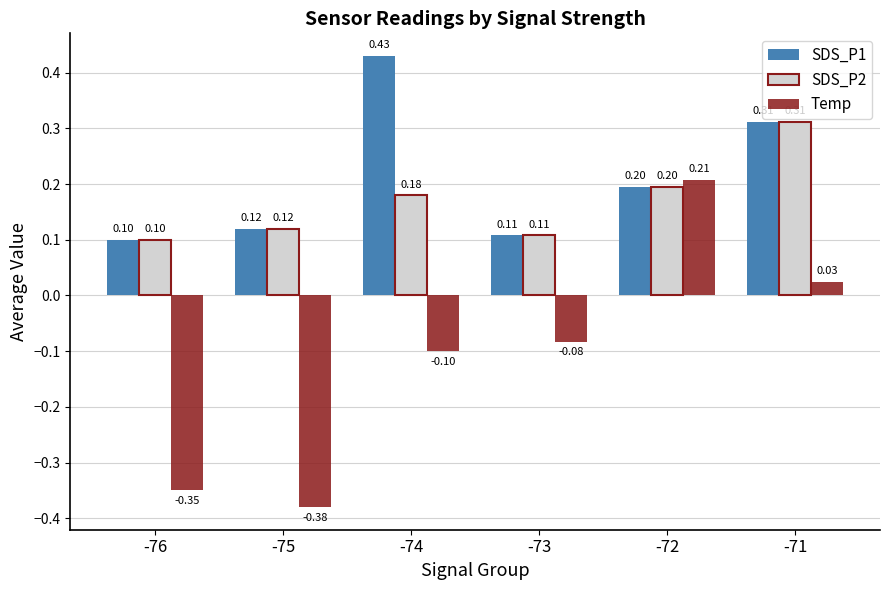

Which series has the largest range (max minus min)?

Temp